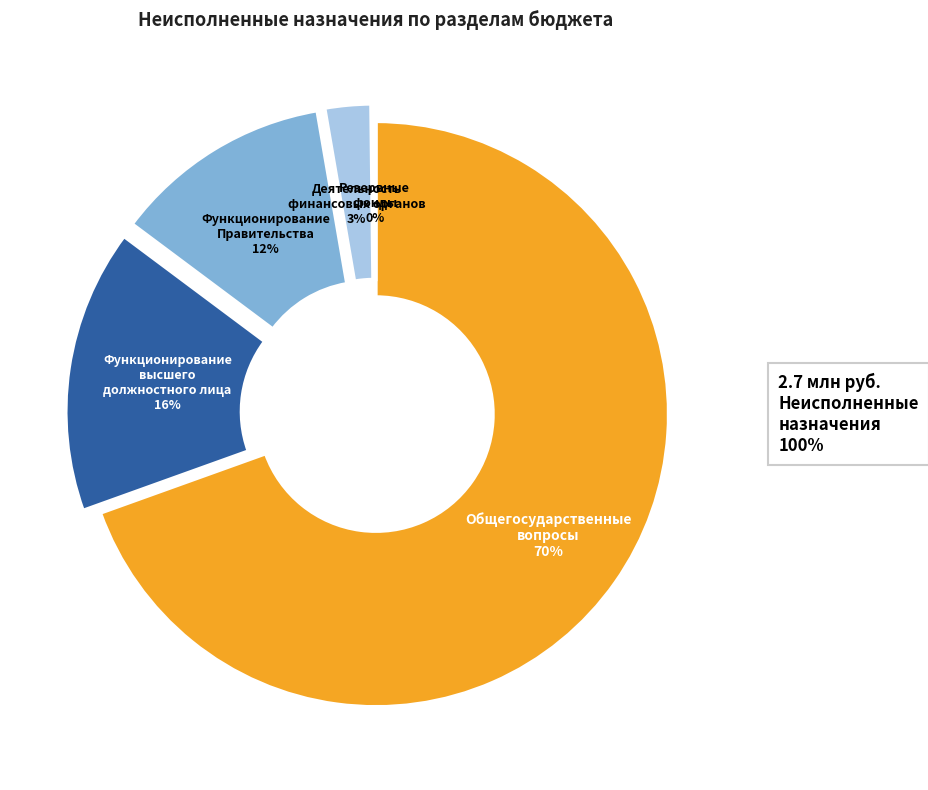

To the nearest percent, what is the difference between the largest and smallest slice percentages?

69%